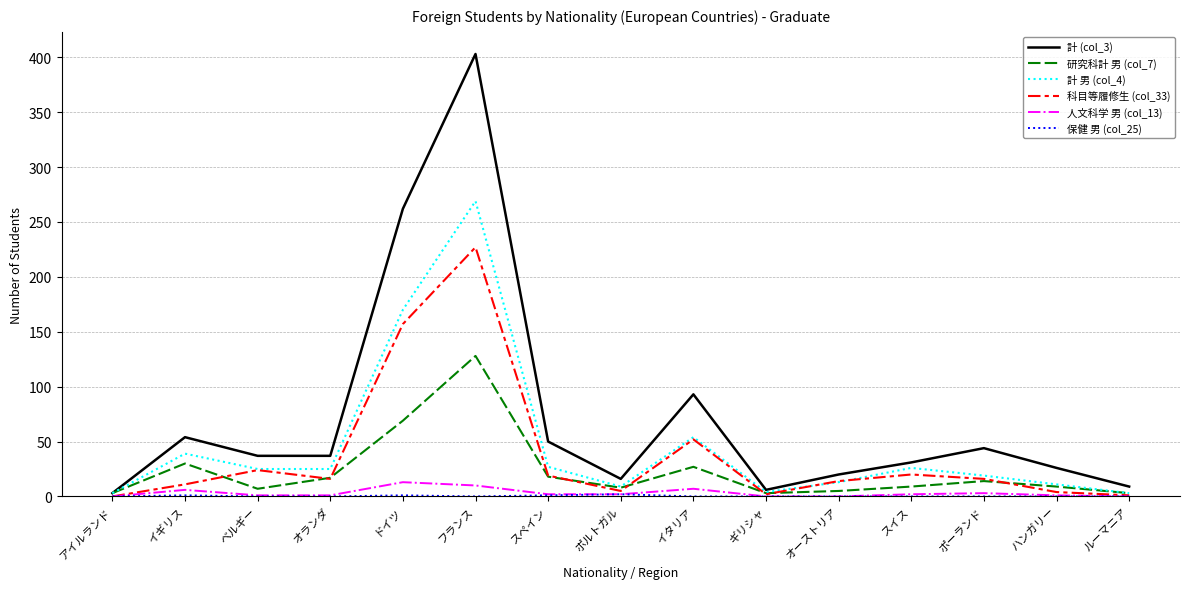

What is the maximum value shown in the chart?

403